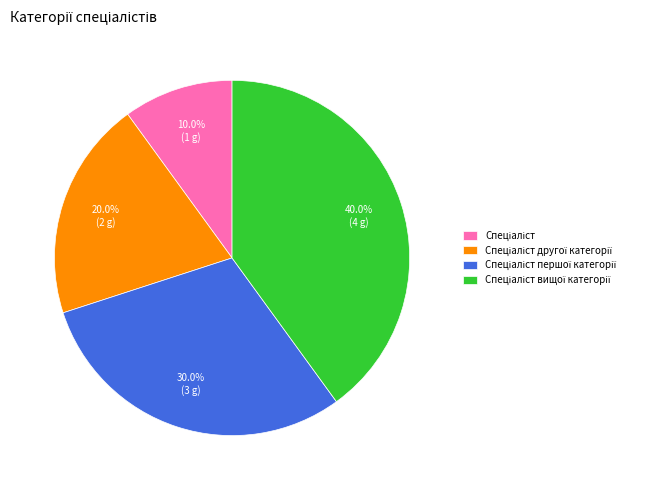

Does any single category account for the majority?

No